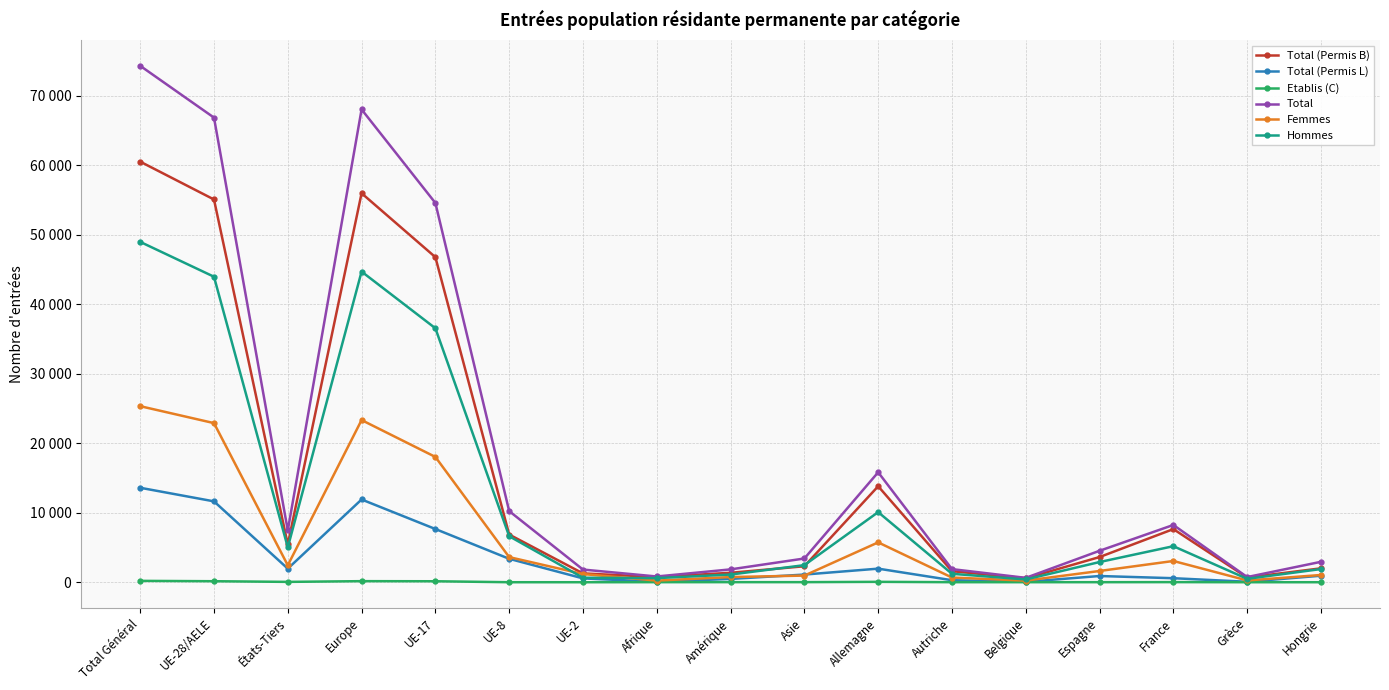

Which series changed the most between Europe and Amérique?

Total